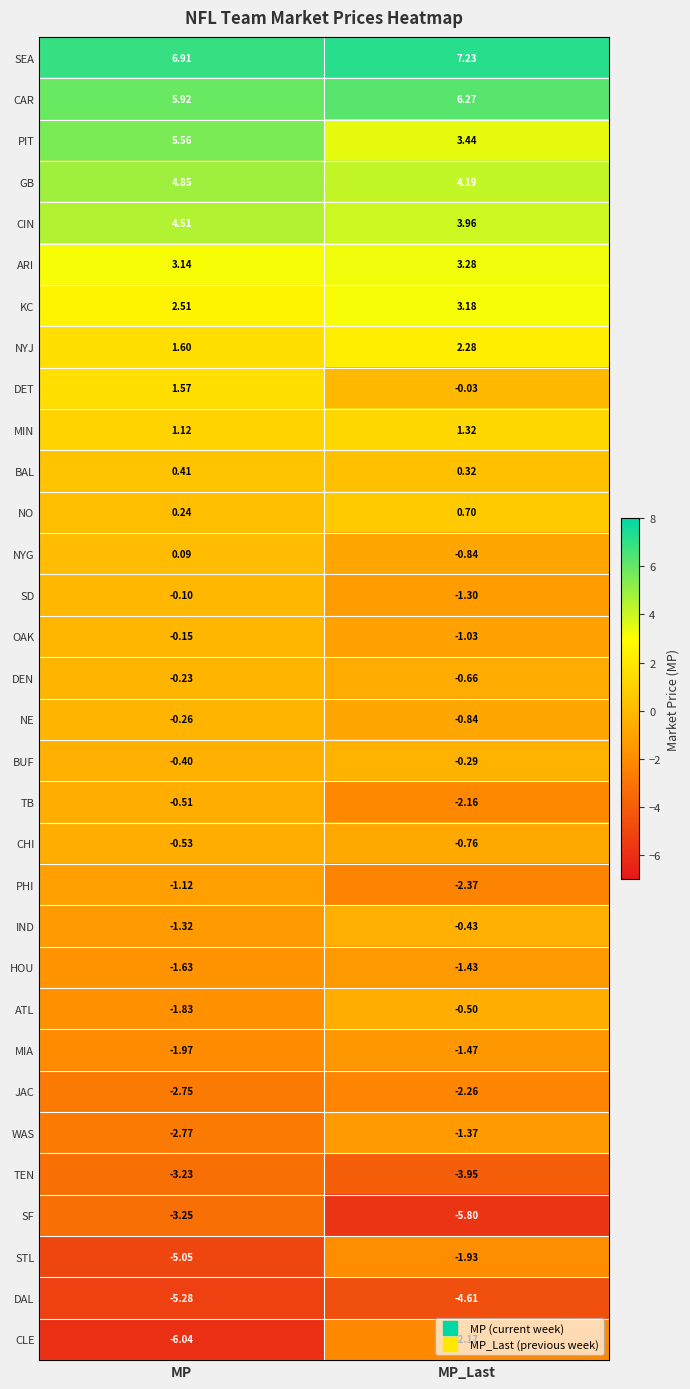

List the labels in order of PHI value, largest first.

MP, MP_Last